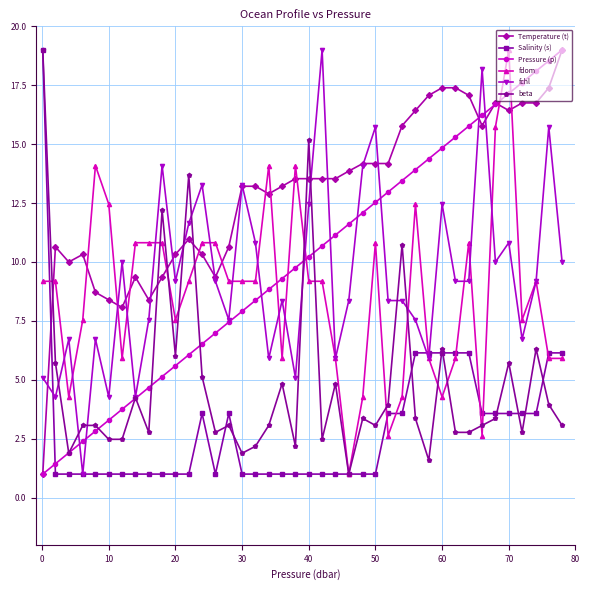

What is the minimum value shown in the chart?

1.0